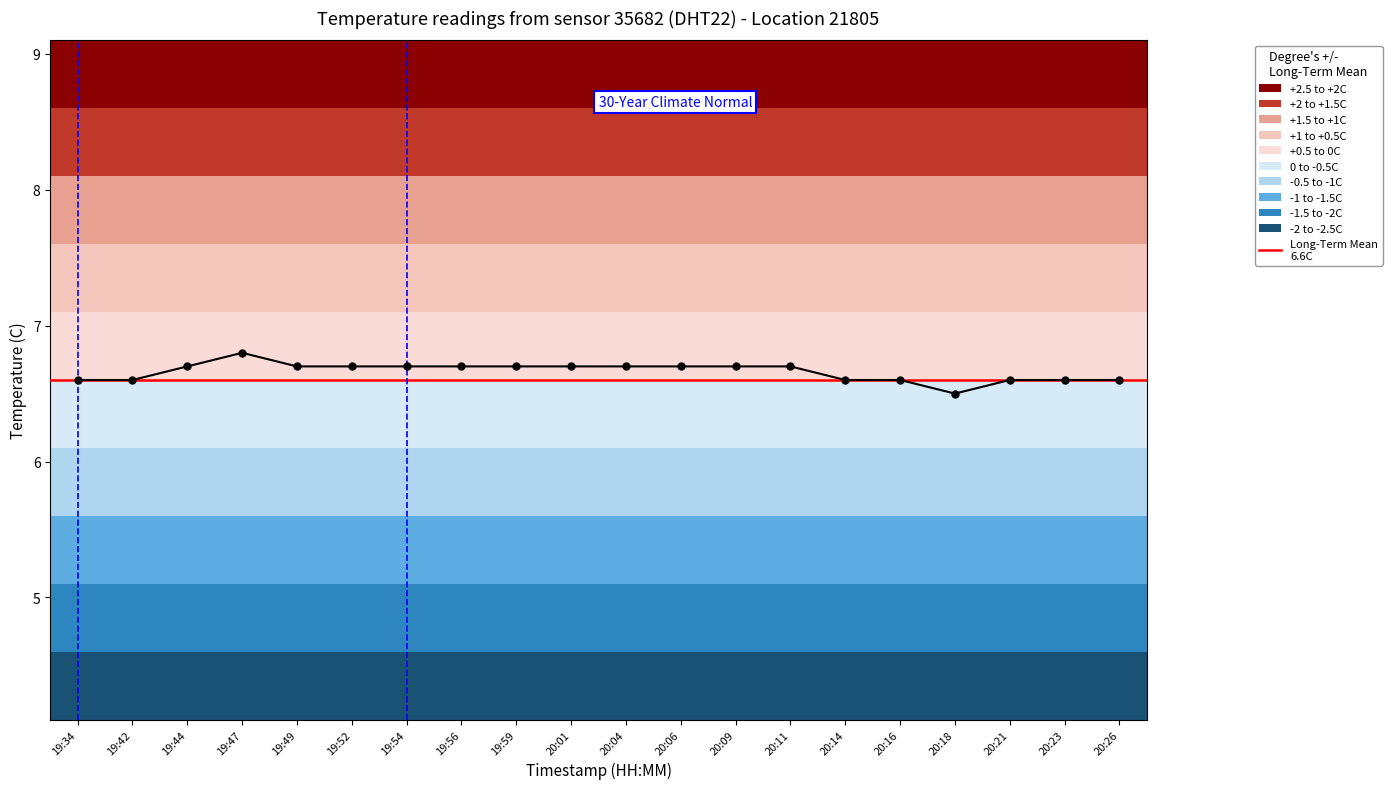

What position from the left is 20:18?

17